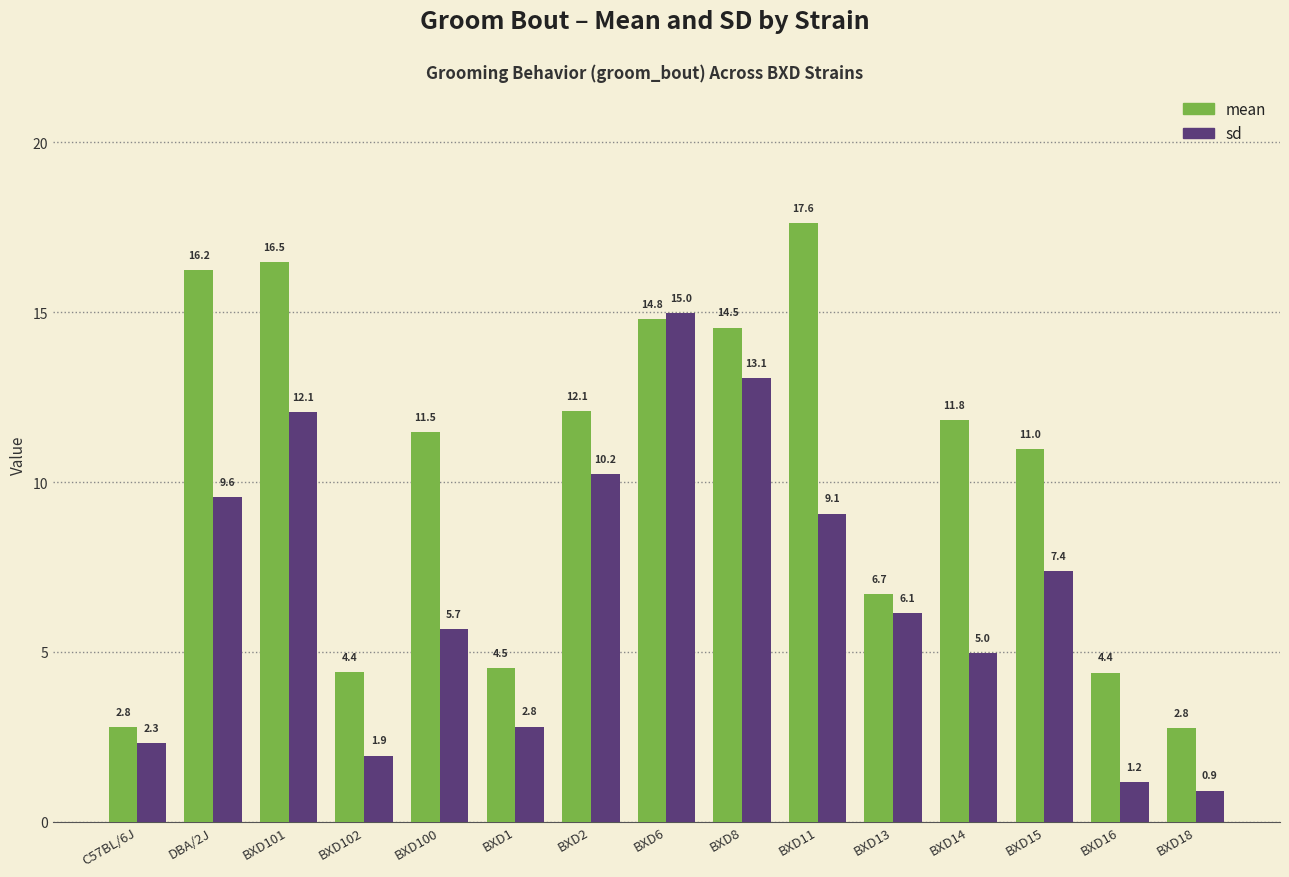

The value of sd at BXD13 is 6.1. True or false?

True